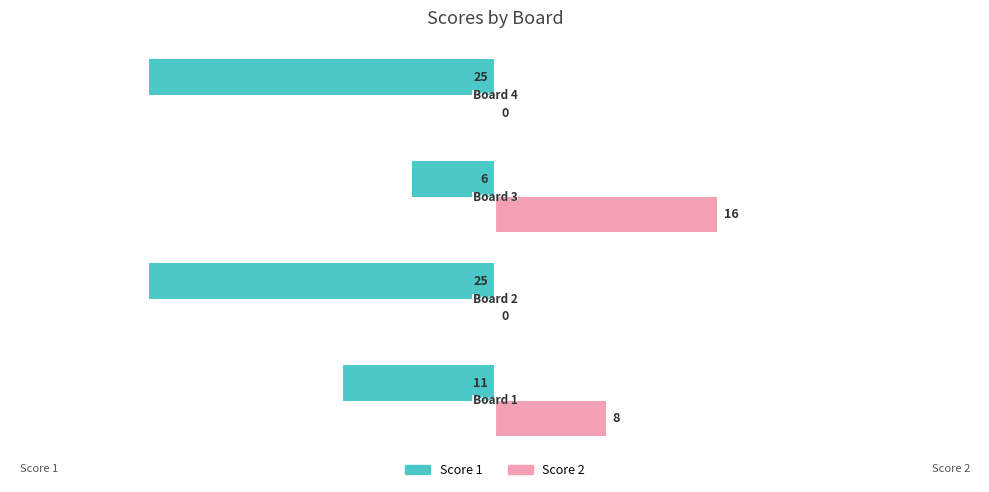

What is the maximum value shown in the chart?

16